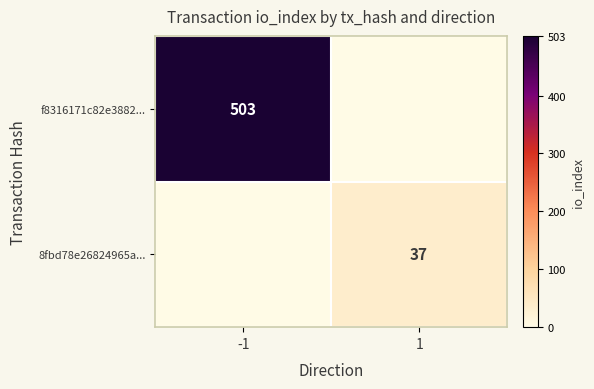

Is it true that 8fbd78e26824965a... equals 17 at 1?

False